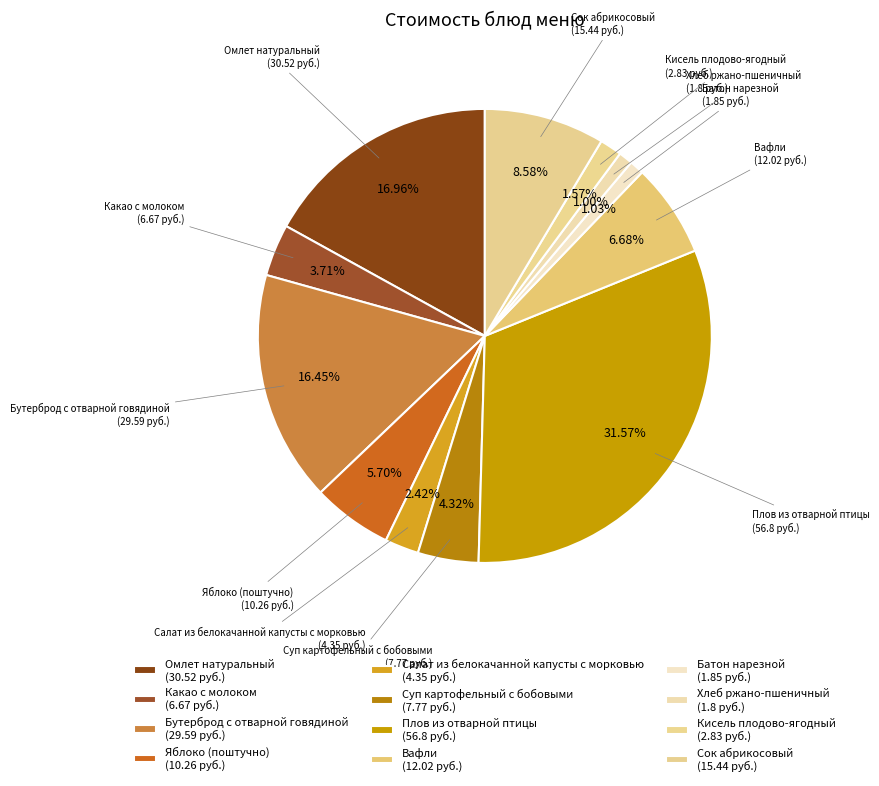

How many slices are in this pie chart?

12